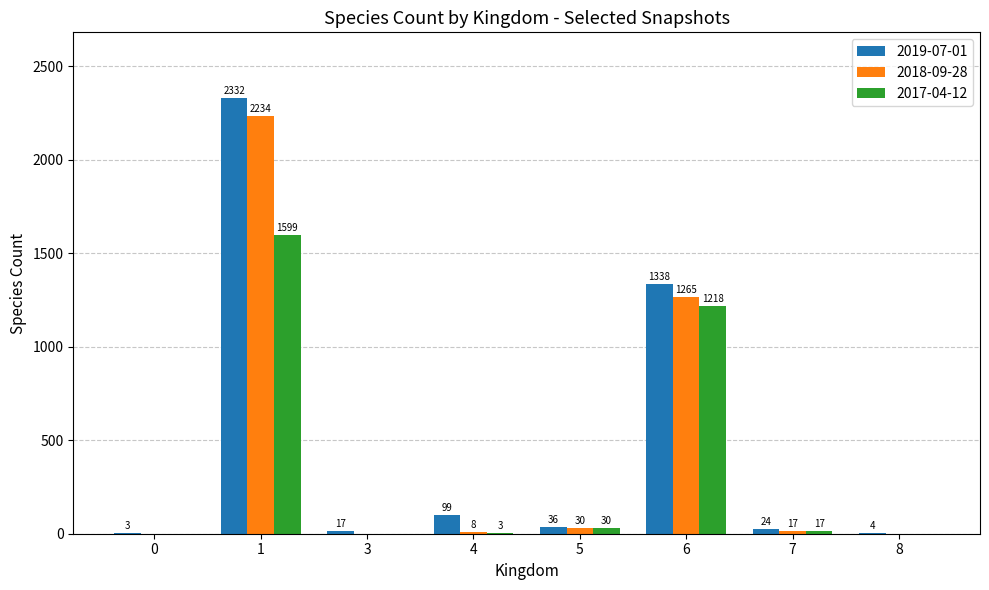

Which series has the widest spread of values?

2019-07-01